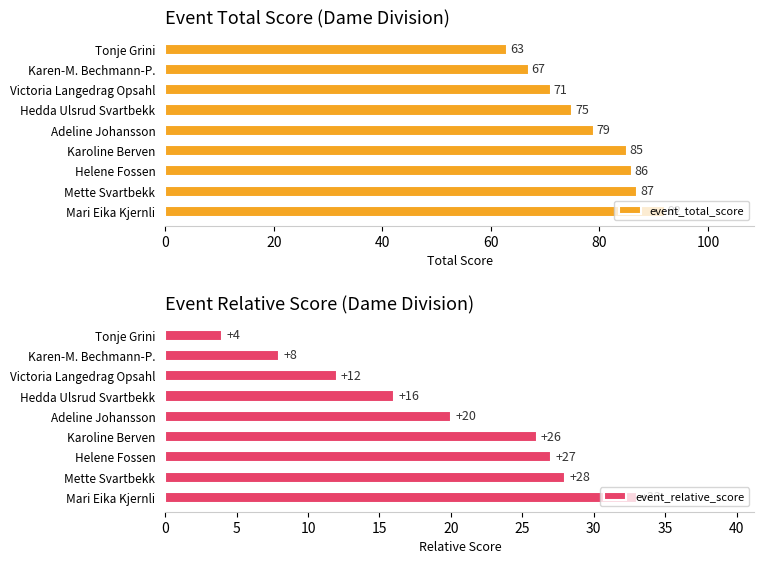

Is it true that event_relative_score equals 8 at Karen-M. Bechmann-P.?

True